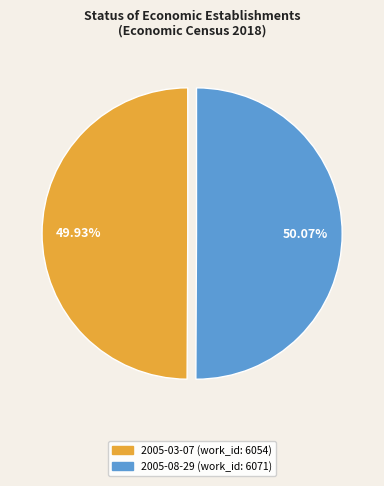

Is it true that 2005-08-29 is 37% of the pie?

False